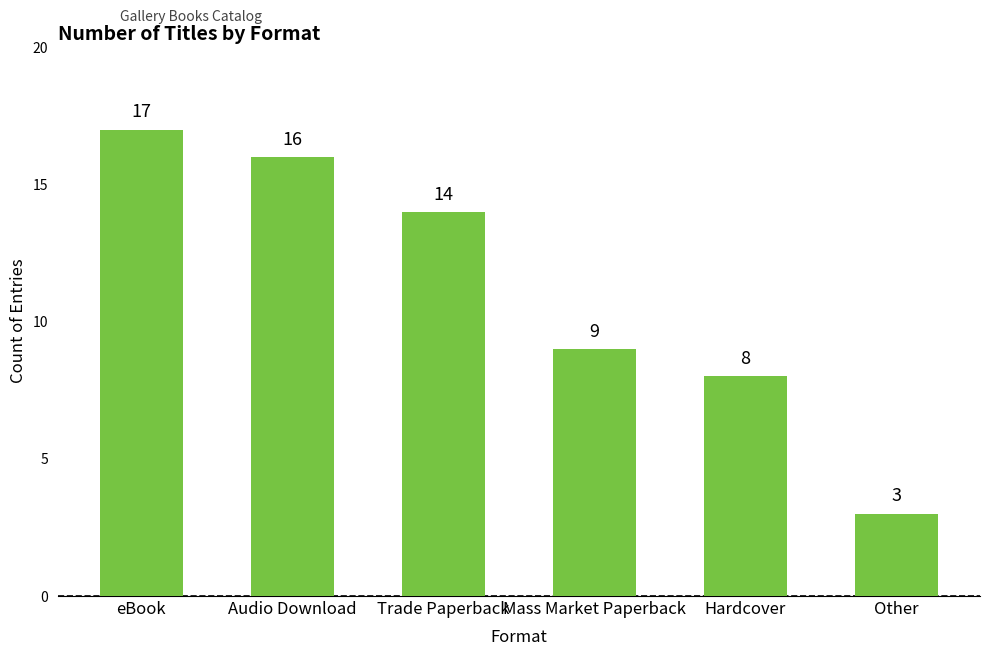

What is the smallest value displayed?

3